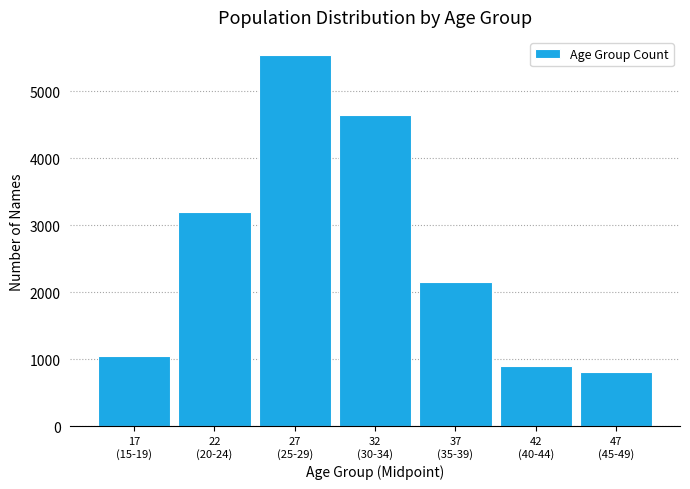

Reading left to right, list all the values displayed in this chart.

1047	3190	5532	4649	2159	896	811